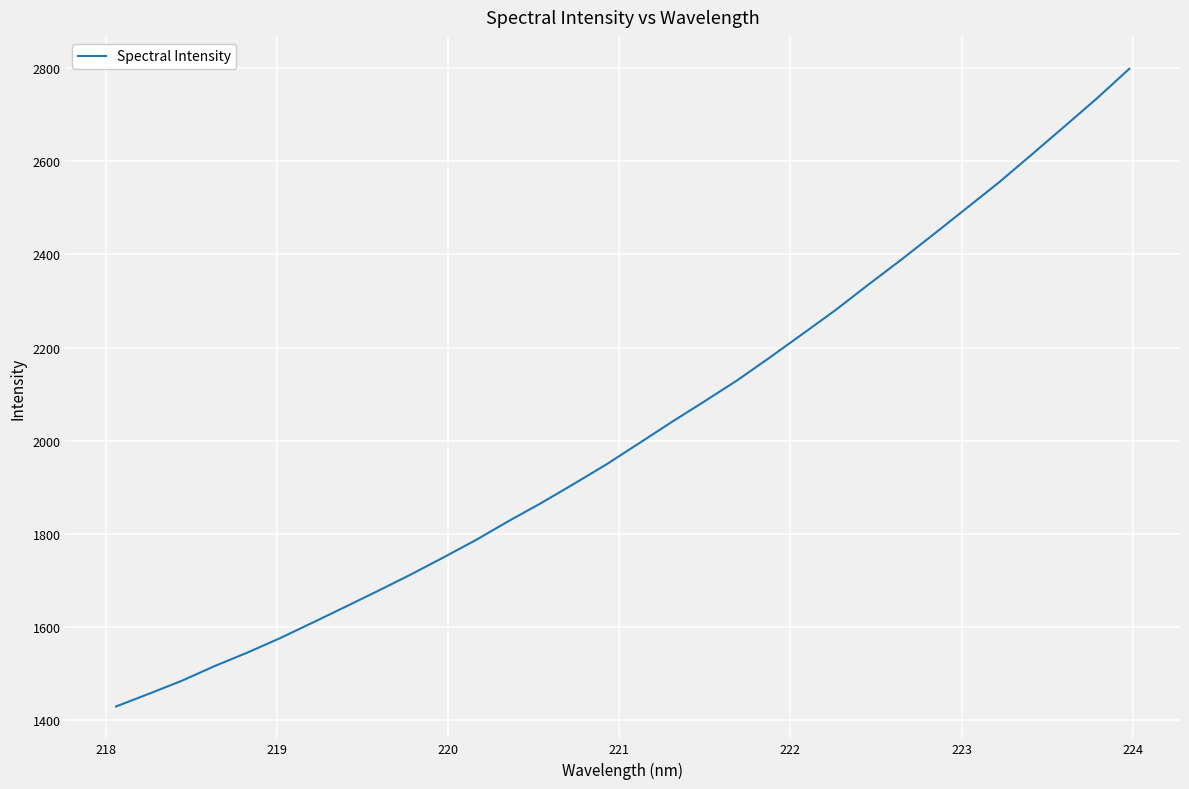

What is the smallest value displayed?

1429.2